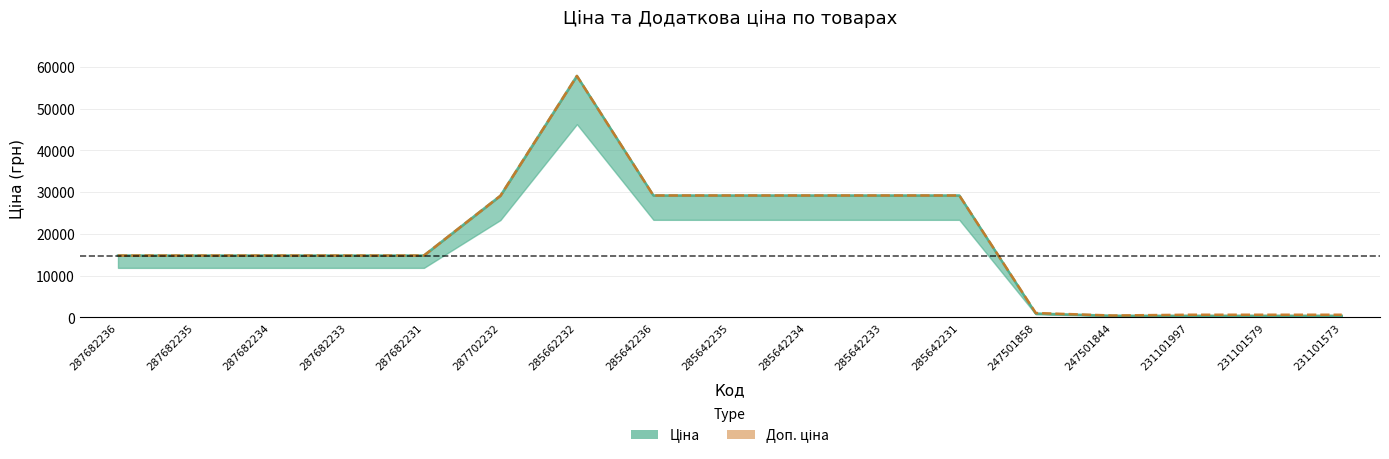

Rank the categories by Доп. ціна value from highest to lowest.

285662232, 285642236, 285642235, 285642234, 285642233, 285642231, 287702232, 287682236, 287682235, 287682234, 287682233, 287682231, 247501858, 231101997, 231101579, 231101573, 247501844